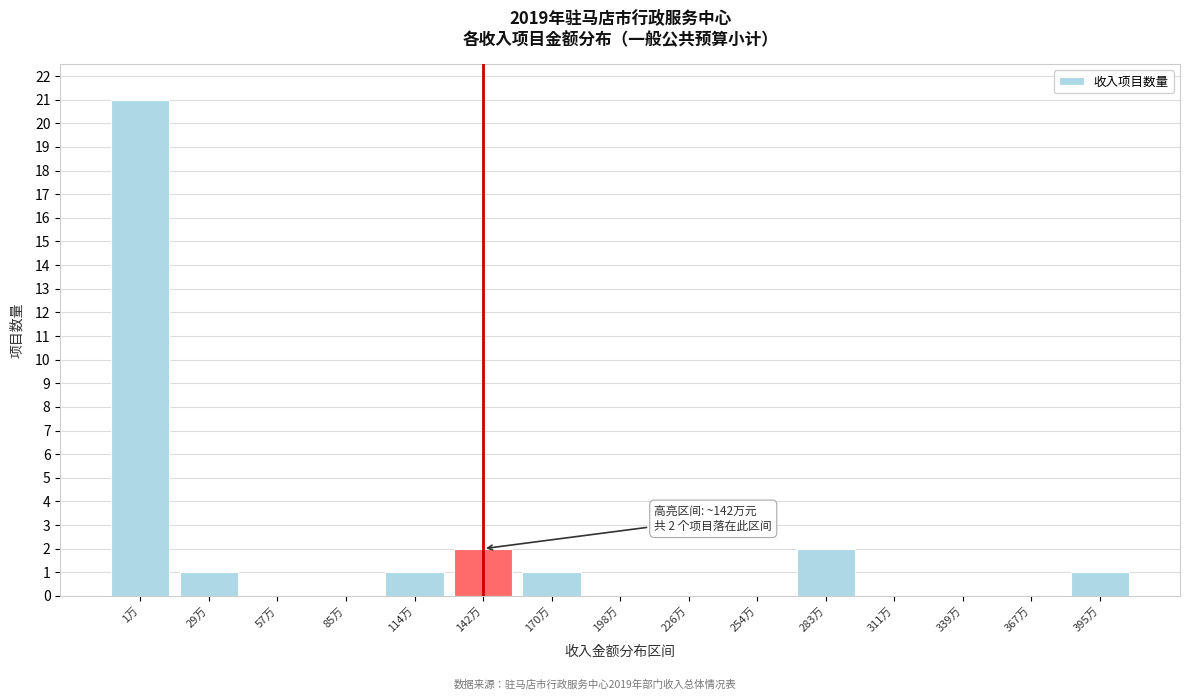

Reading left to right, transcribe all the data shown in this chart.

1万=21	29万=1	57万=0	85万=0	114万=1	142万=2	170万=1	198万=0	226万=0	254万=0	283万=2	311万=0	339万=0	367万=0	395万=1